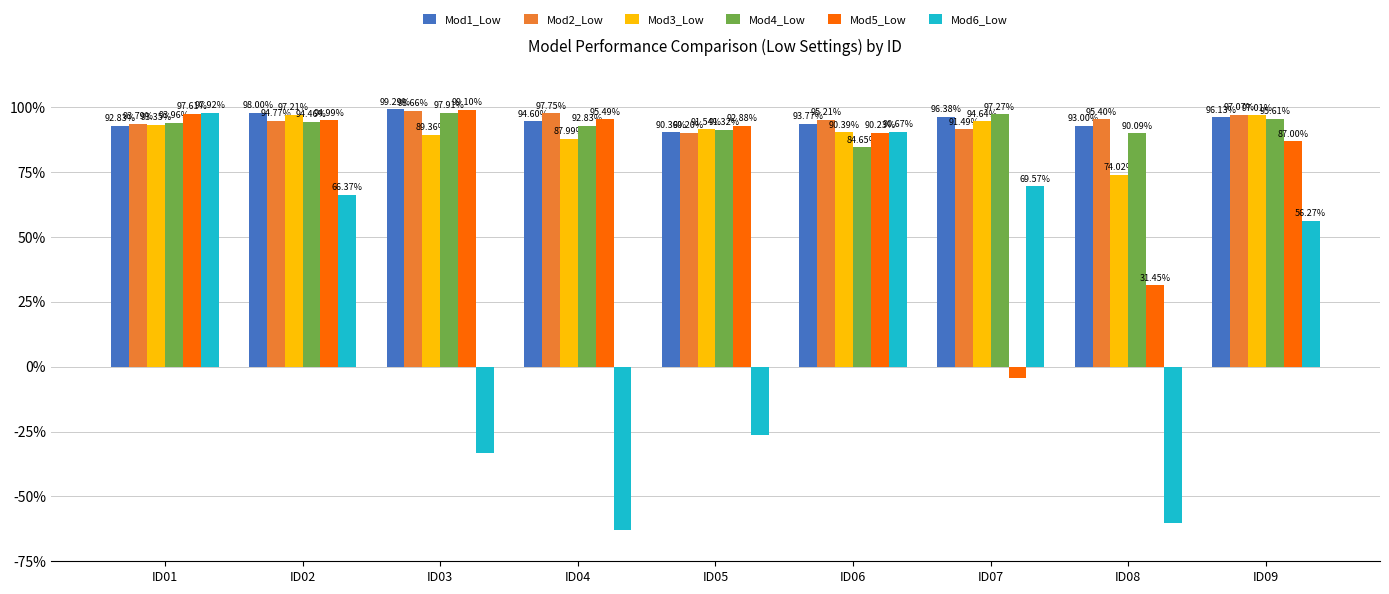

Between ID02 and ID09, which series saw the biggest shift?

Mod6_Low